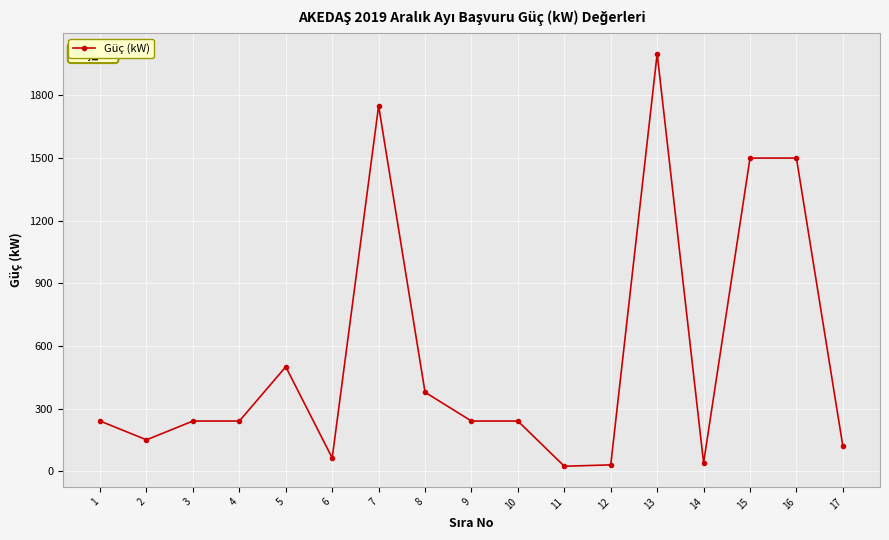

What is the value of the 4th point from the left?

240.0